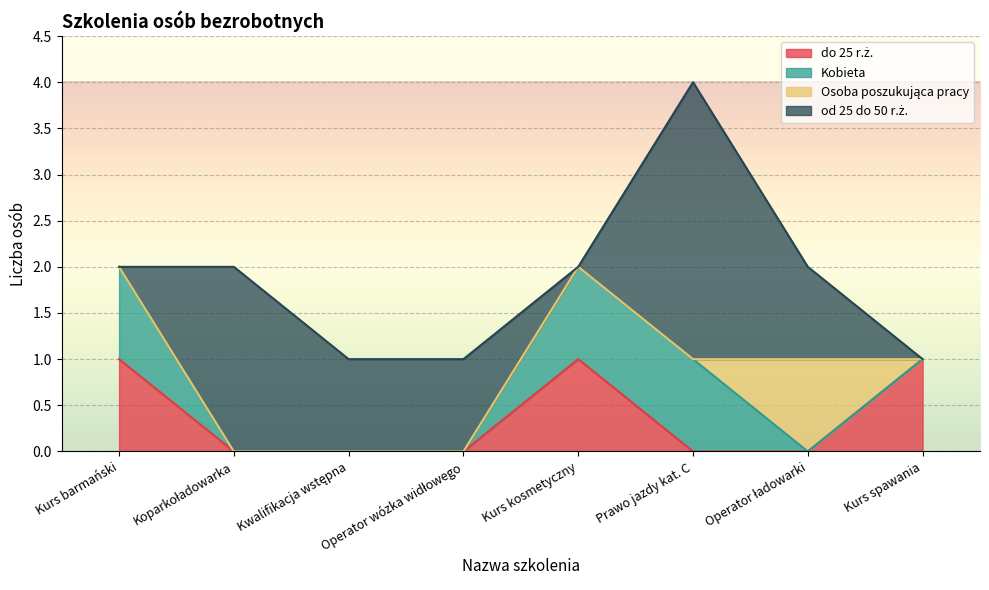

True or false: do 25 r.ż. and Kobieta cross at least once.

False